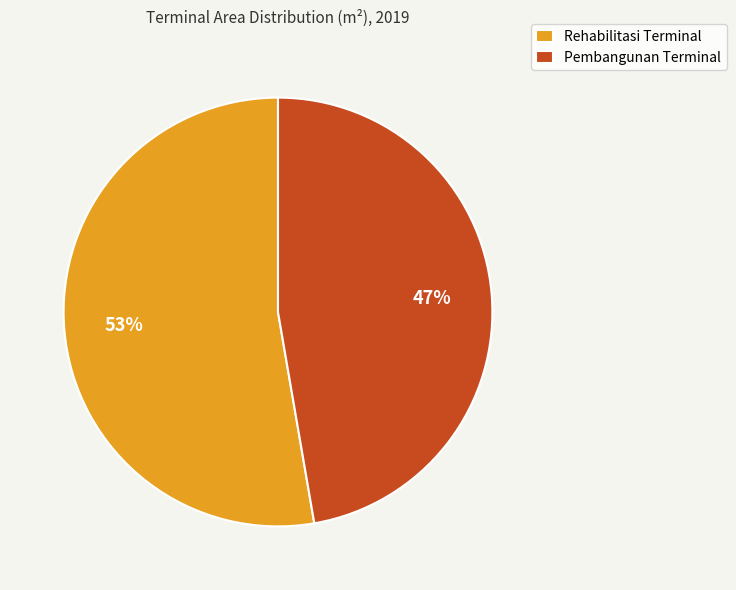

Is the sum of Pembangunan Terminal and Rehabilitasi Terminal greater than half?

Yes